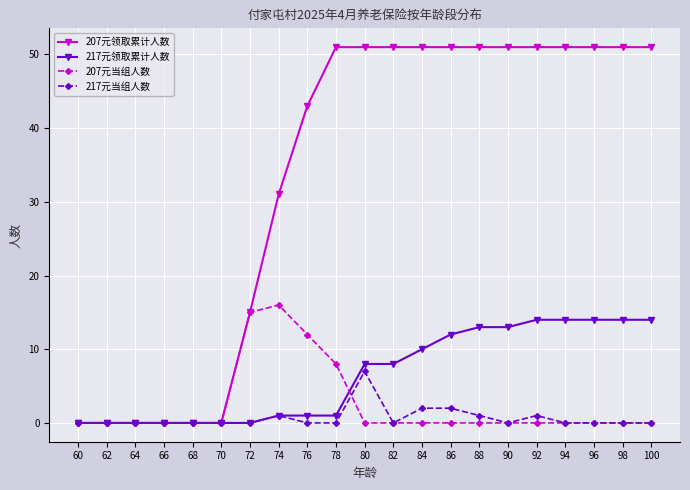

Reading left to right, what are all the values shown in this chart?

207元领取累计人数: 0	0	0	0	0	0	15	31	43	51	51	51	51	51	51	51	51	51	51	51	51
217元领取累计人数: 0	0	0	0	0	0	0	1	1	1	8	8	10	12	13	13	14	14	14	14	14
207元当组人数: 0	0	0	0	0	0	15	16	12	8	0	0	0	0	0	0	0	0	0	0	0
217元当组人数: 0	0	0	0	0	0	0	1	0	0	7	0	2	2	1	0	1	0	0	0	0